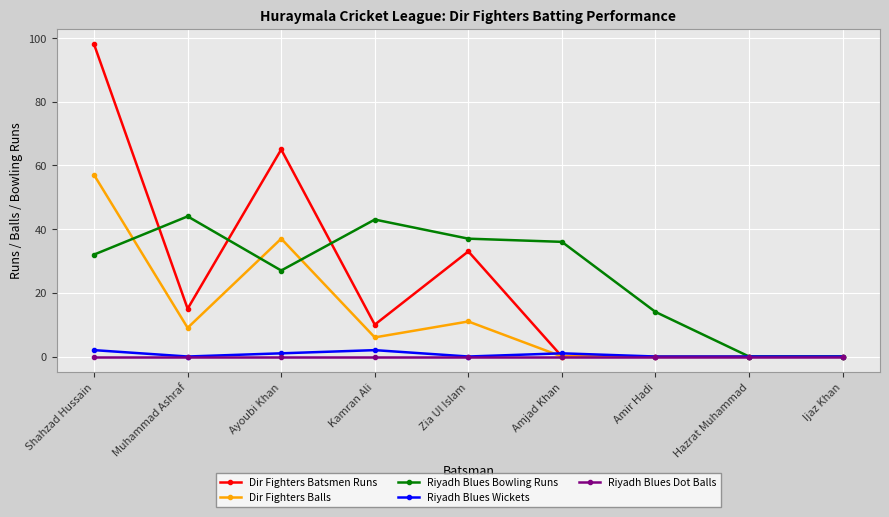

True or false: Riyadh Blues Bowling Runs has more than 1 interior local peaks.

True